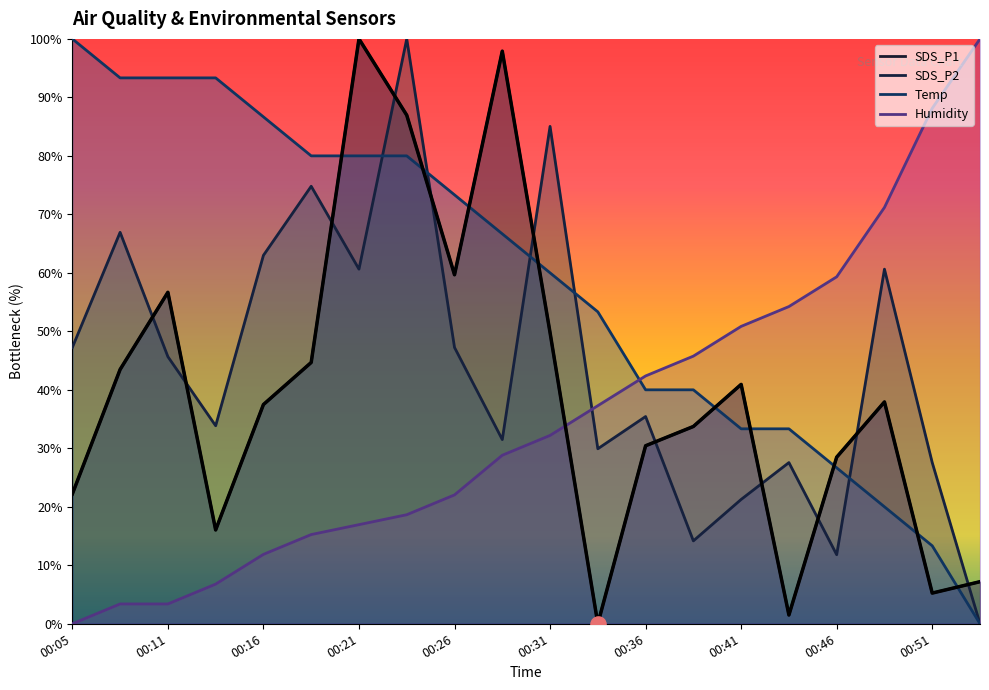

What is the ratio of the value at 00:46 to the value at 00:41?

0.7